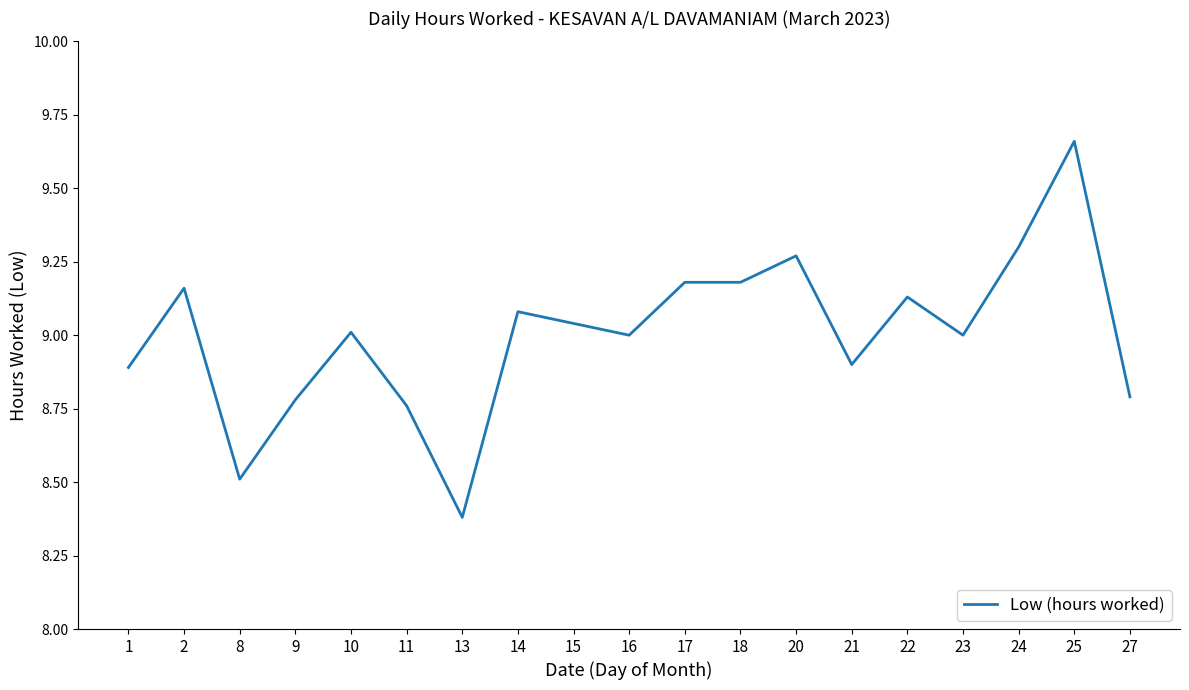

Between 18 and 25, which is larger?

25